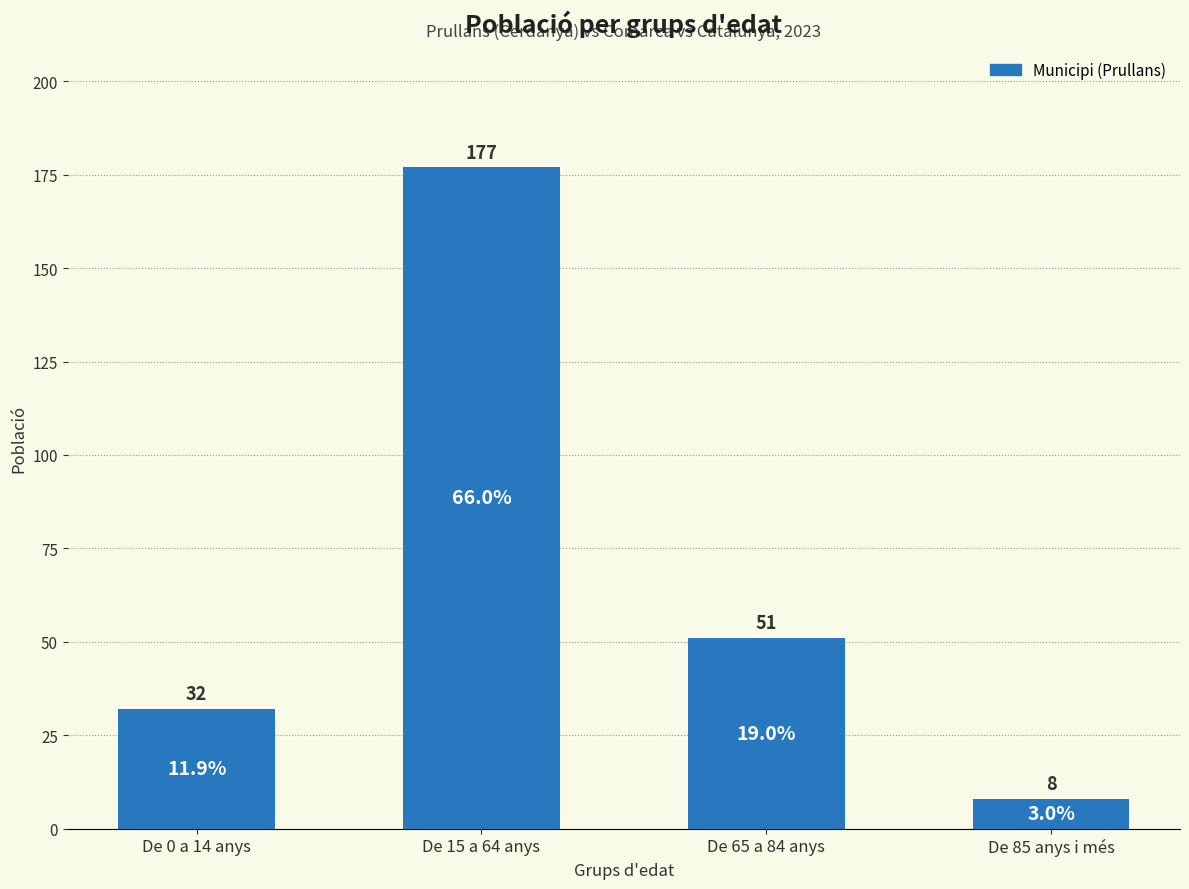

Reading left to right, transcribe all the data shown in this chart.

De 0 a 14 anys=32	De 15 a 64 anys=177	De 65 a 84 anys=51	De 85 anys i més=8